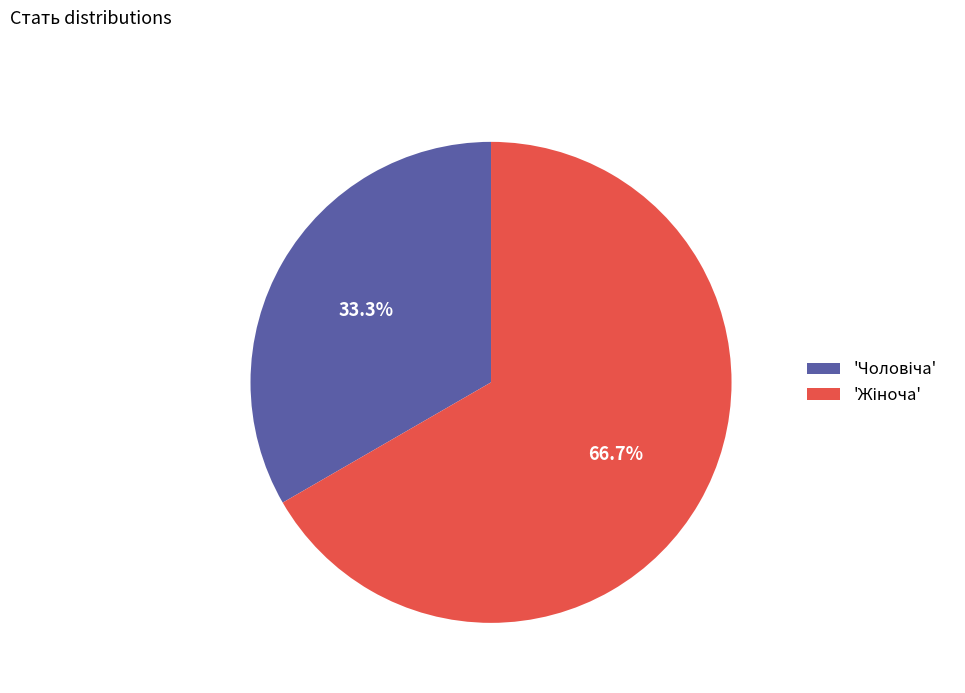

Is there any slice that represents more than half of the pie?

Yes